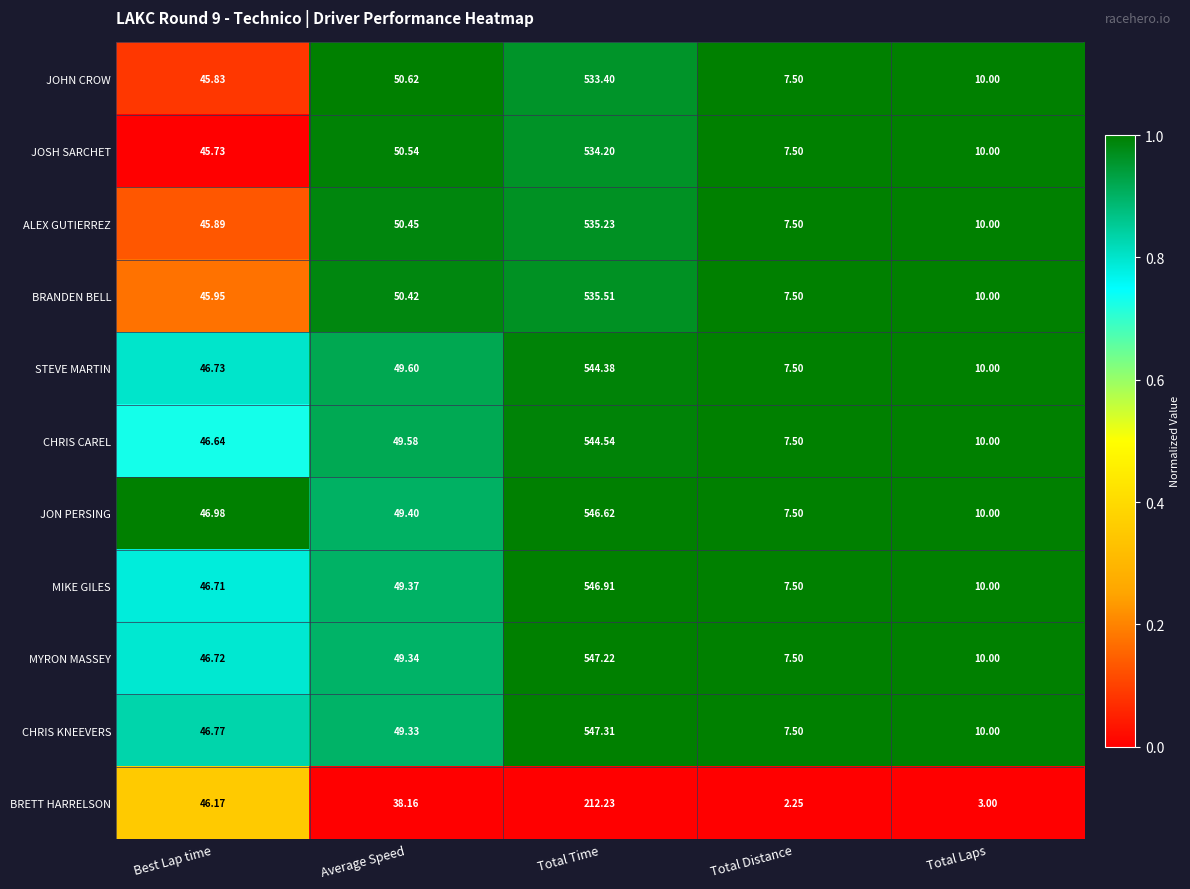

Which series has the widest spread of values?

CHRIS KNEEVERS